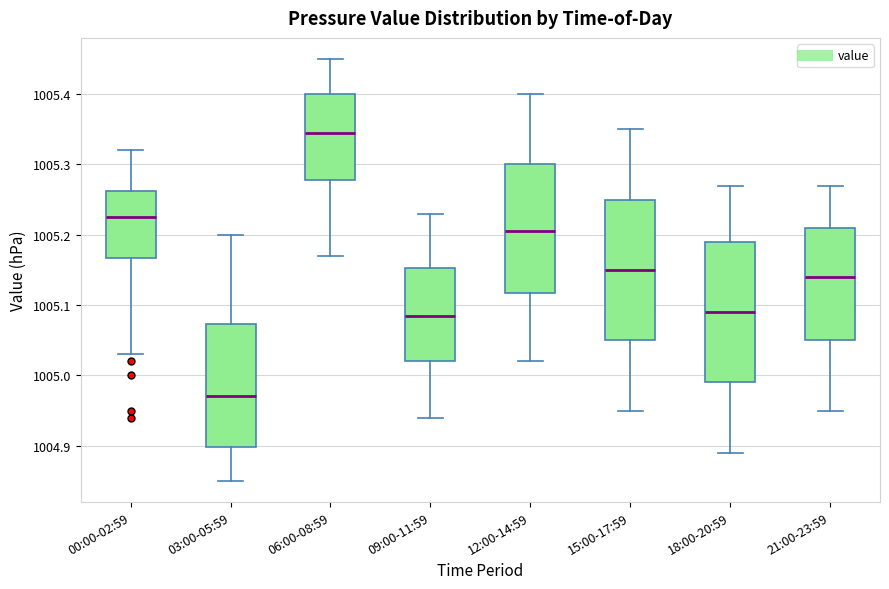

Reading left to right, transcribe this box plot: for each box, give where its median line is, the range the box spans, and where its two whiskers end, as read against the y-axis. The values are not printed on the chart, so give them approximately, as read against the axis.

00:00-02:59: median 1005.23, box 1005.17 to 1005.26, whiskers 1005.03 to 1005.32
03:00-05:59: median 1004.97, box 1004.90 to 1005.07, whiskers 1004.85 to 1005.20
06:00-08:59: median 1005.35, box 1005.28 to 1005.40, whiskers 1005.17 to 1005.45
09:00-11:59: median 1005.09, box 1005.02 to 1005.15, whiskers 1004.94 to 1005.23
12:00-14:59: median 1005.21, box 1005.12 to 1005.30, whiskers 1005.02 to 1005.40
15:00-17:59: median 1005.15, box 1005.05 to 1005.25, whiskers 1004.95 to 1005.35
18:00-20:59: median 1005.09, box 1004.99 to 1005.19, whiskers 1004.89 to 1005.27
21:00-23:59: median 1005.14, box 1005.05 to 1005.21, whiskers 1004.95 to 1005.27